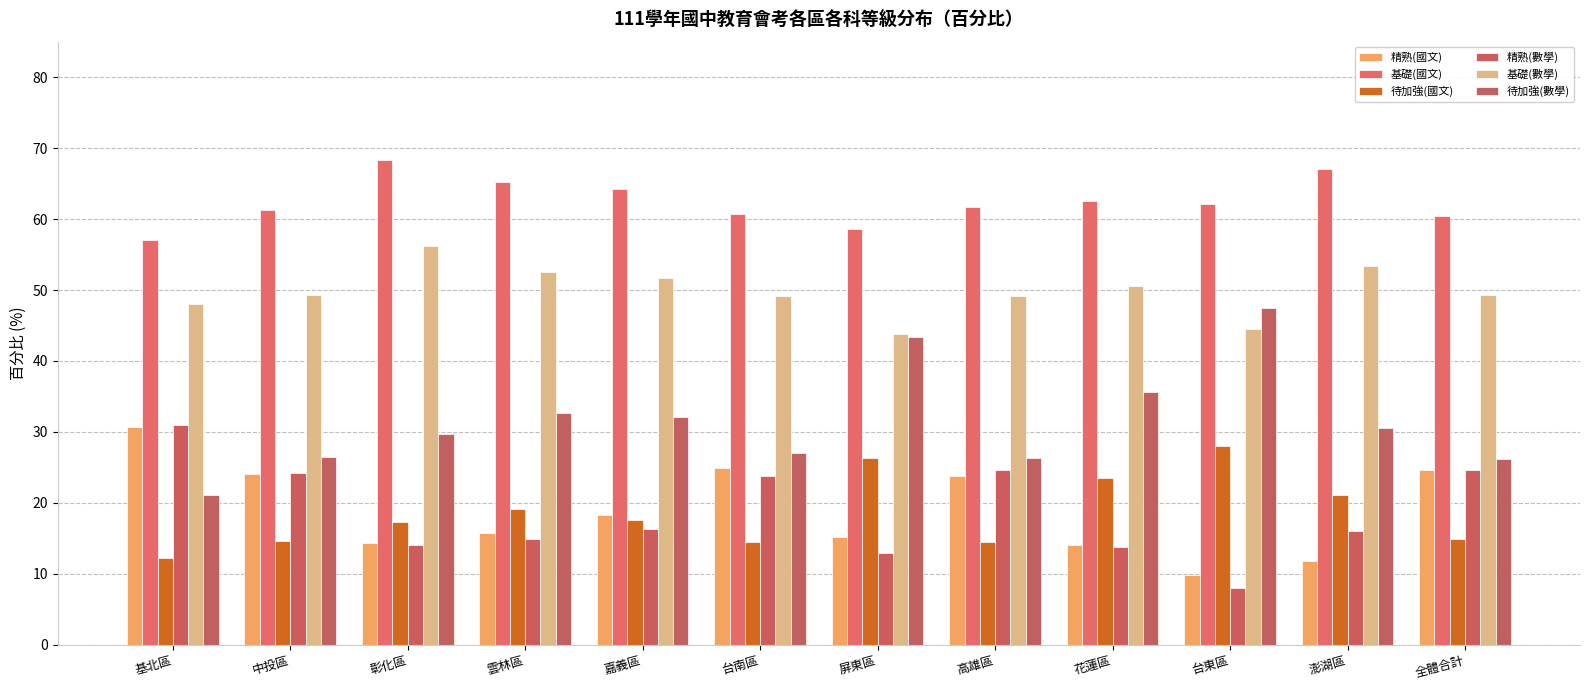

What is the minimum value for 基礎(國文)?

57.1